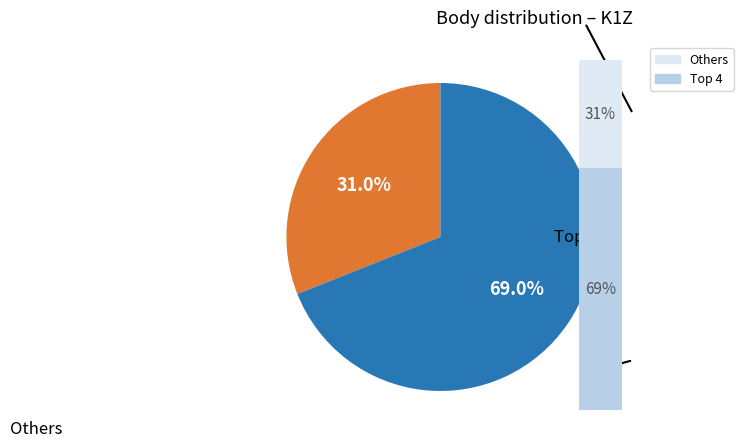

Is it true that POKORNÁ Iva is 3% of the pie?

True